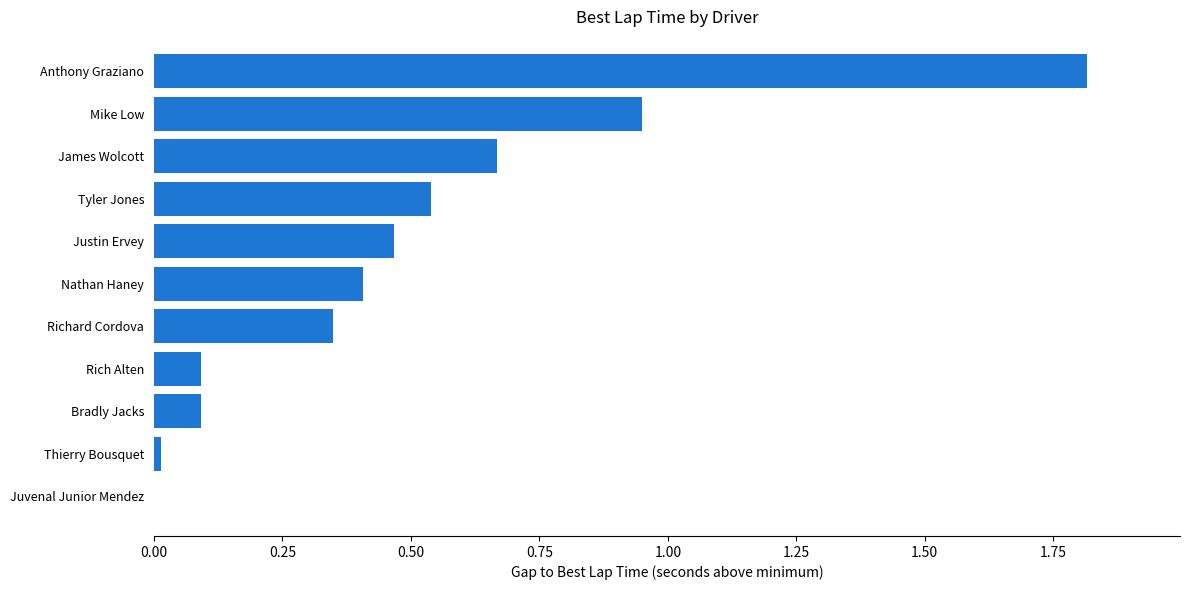

What is the sum of all values?

5.4